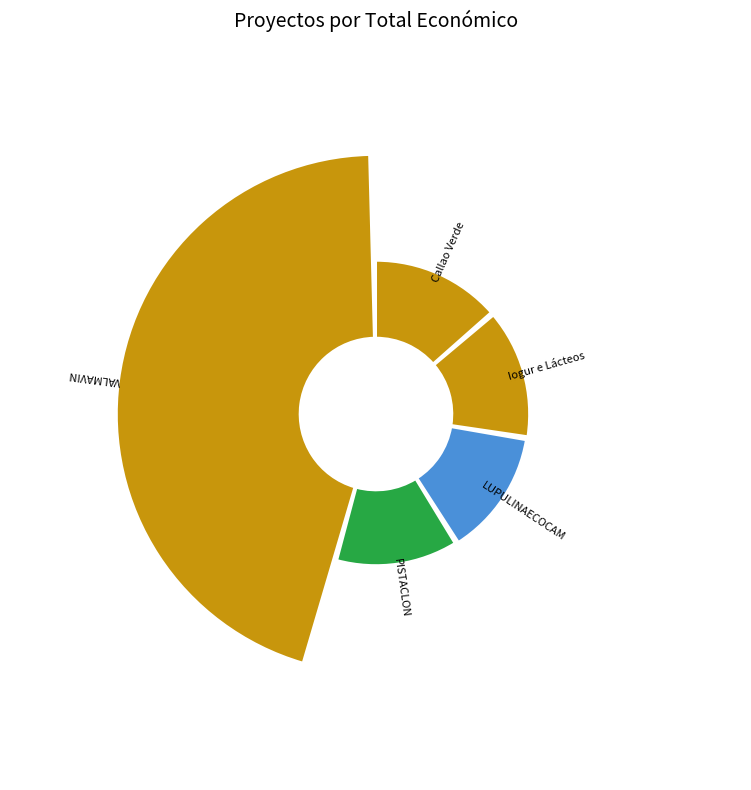

Combined, what portion of the pie is LUPULINAECOCAM and Callao Verde?

27.4%